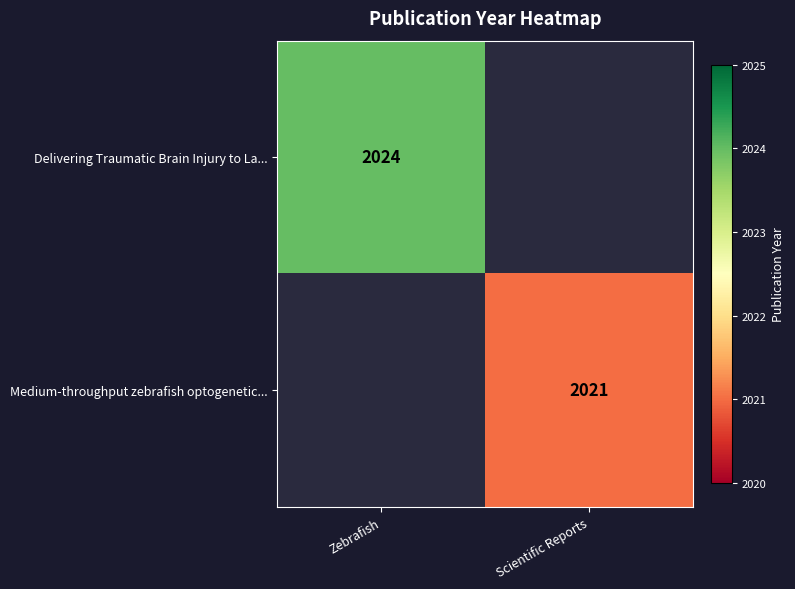

Is the value of Delivering Traumatic Brain Injury to La... at Zebrafish greater than the value of Medium-throughput zebrafish optogenetic... at Scientific Reports?

Yes